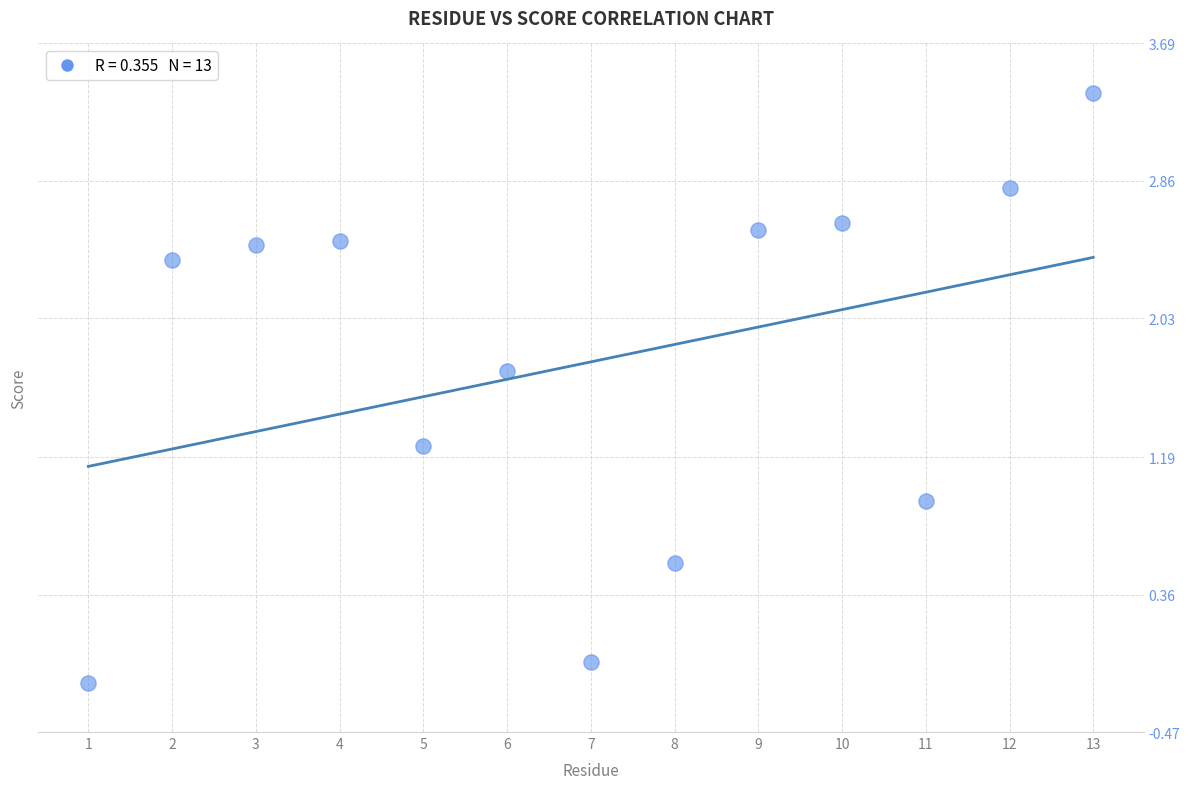

What Y value in the scatter plot is closest to 1?

0.9